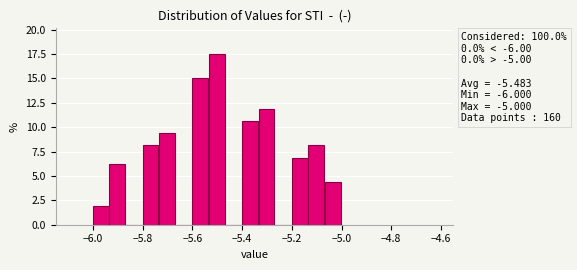

Around what value on the x-axis is the tallest bar? Give the approximate position of its centre, as read against the axis.

-5.50